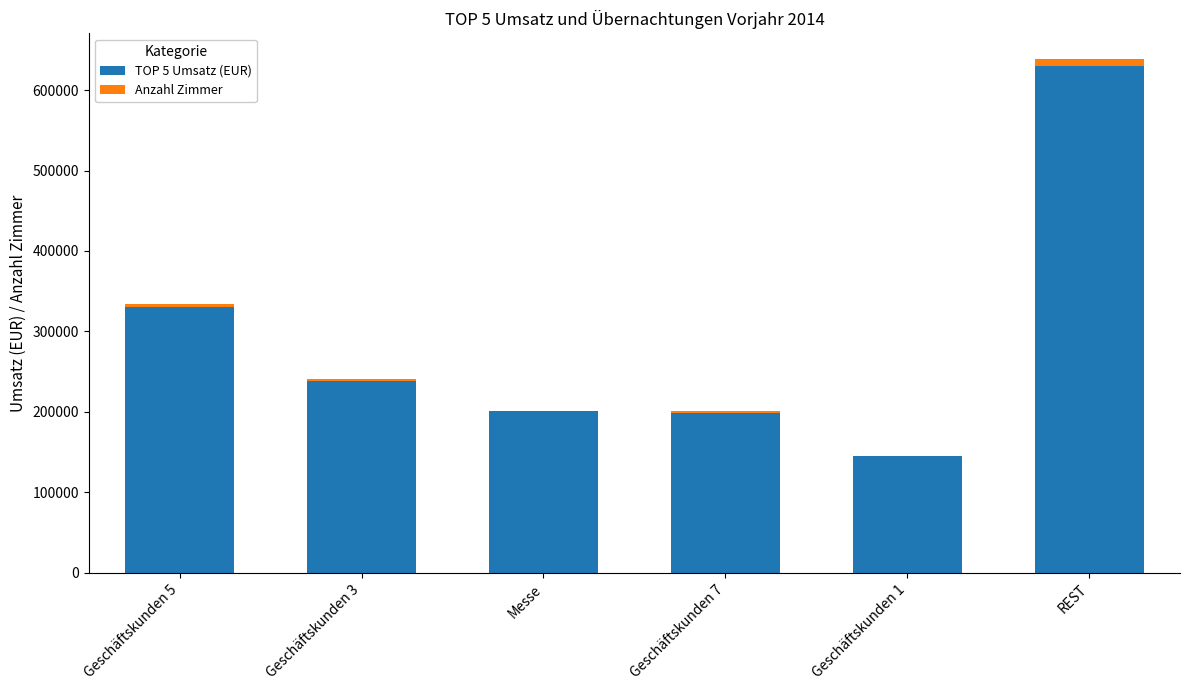

Reading left to right, what are the values for TOP 5 Umsatz (EUR)?

Geschäftskunden 5=330000	Geschäftskunden 3=238000	Messe=201500	Geschäftskunden 7=198250	Geschäftskunden 1=144875	REST=629946